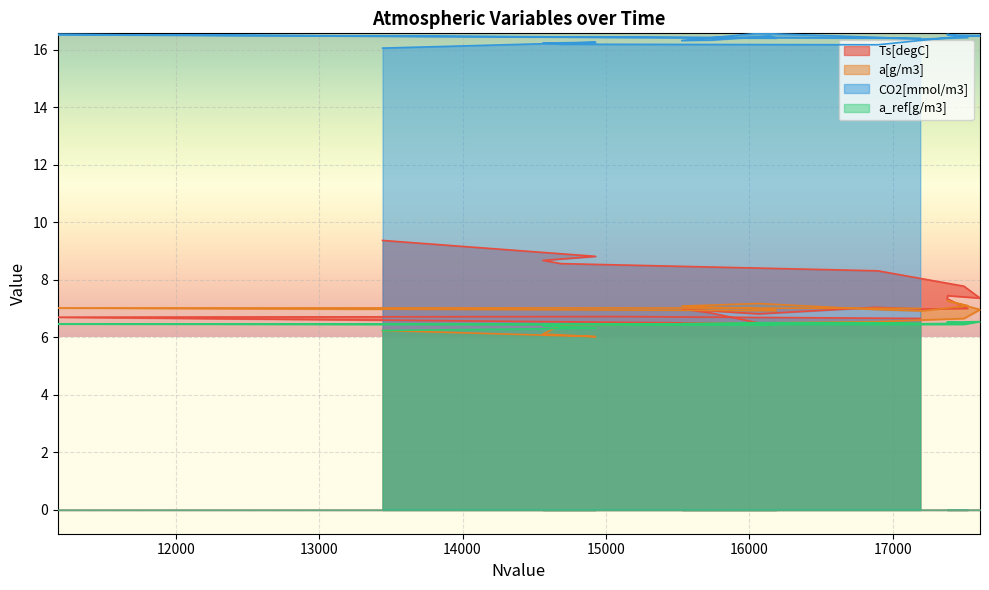

What is the label of the 5th point from the right?

16144